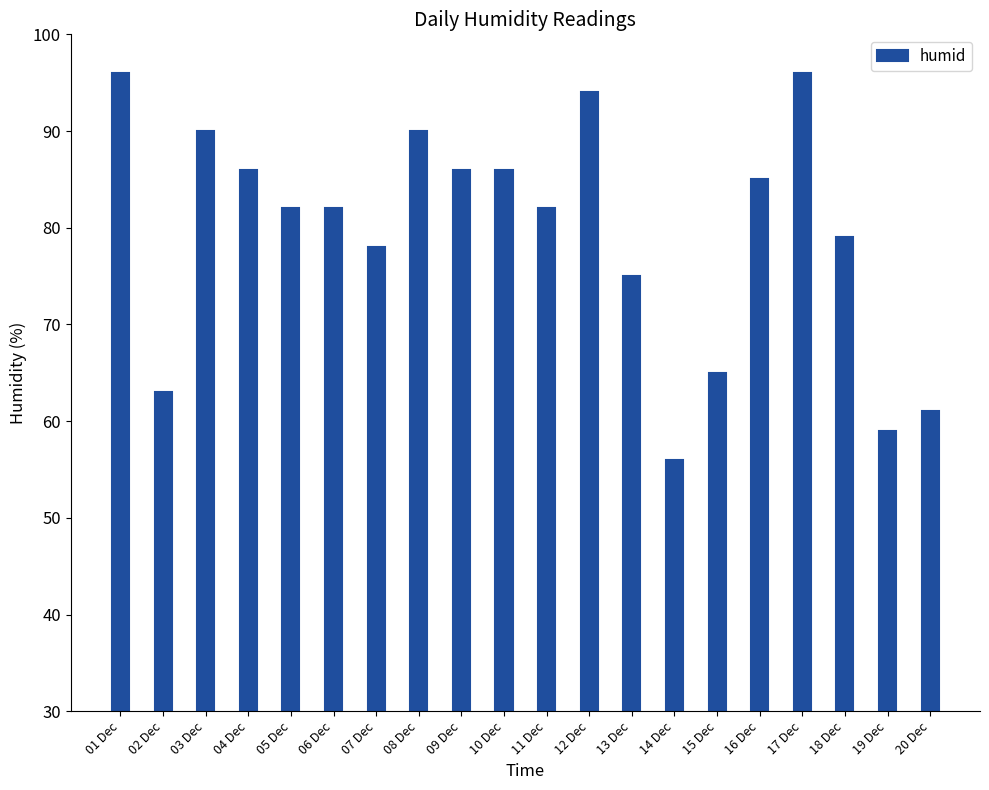

How many data points does each series have?

20